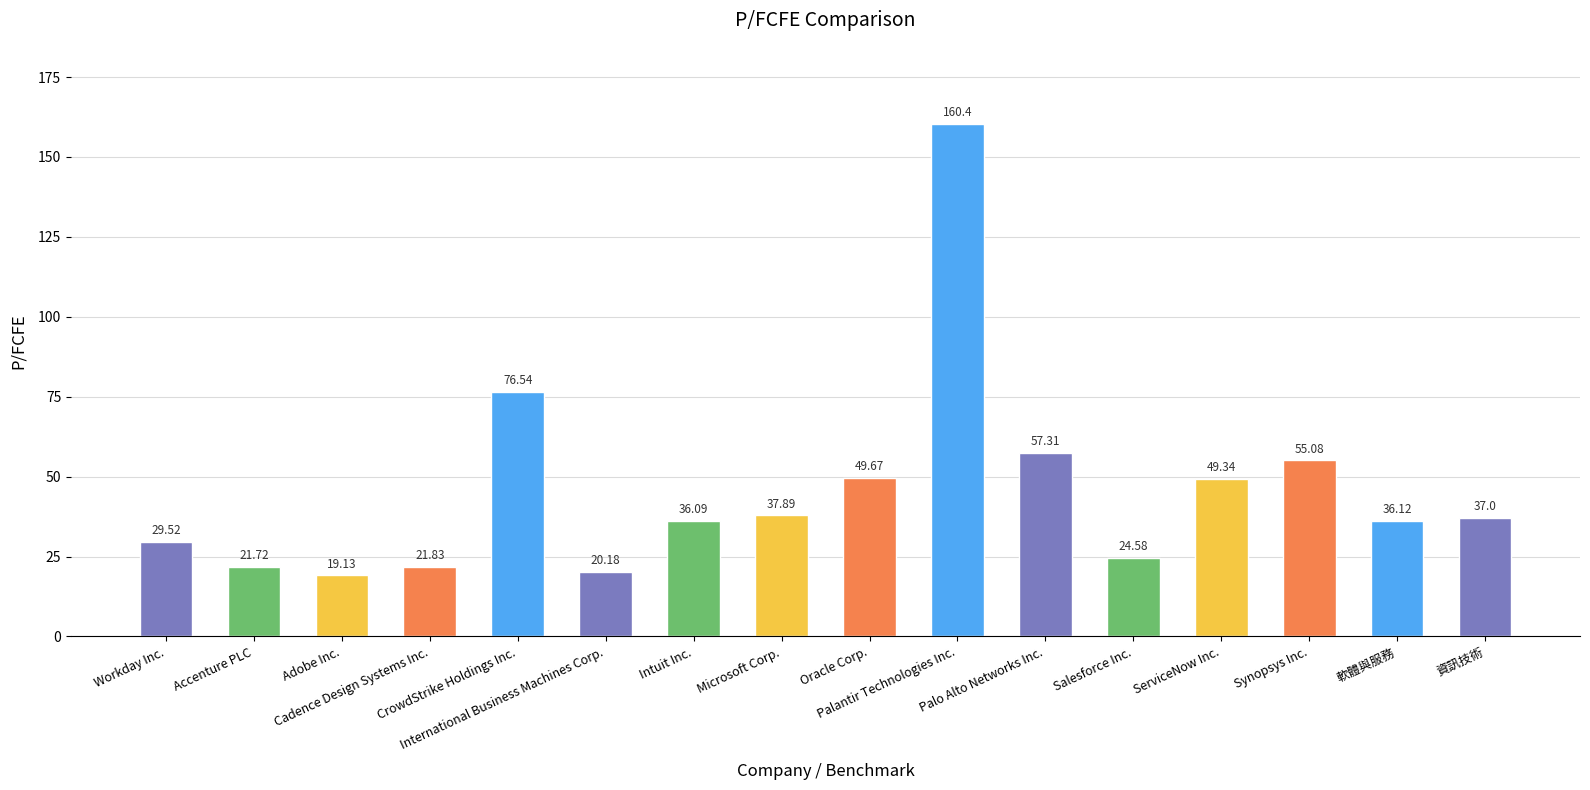

Reading left to right, what are all the values shown in this chart?

Workday Inc.=29.5	Accenture PLC=21.7	Adobe Inc.=19.1	Cadence Design Systems Inc.=21.8	CrowdStrike Holdings Inc.=76.5	International Business Machines Corp.=20.2	Intuit Inc.=36.1	Microsoft Corp.=37.9	Oracle Corp.=49.7	Palantir Technologies Inc.=160.4	Palo Alto Networks Inc.=57.3	Salesforce Inc.=24.6	ServiceNow Inc.=49.3	Synopsys Inc.=55.1	軟體與服務=36.1	資訊技術=37.0